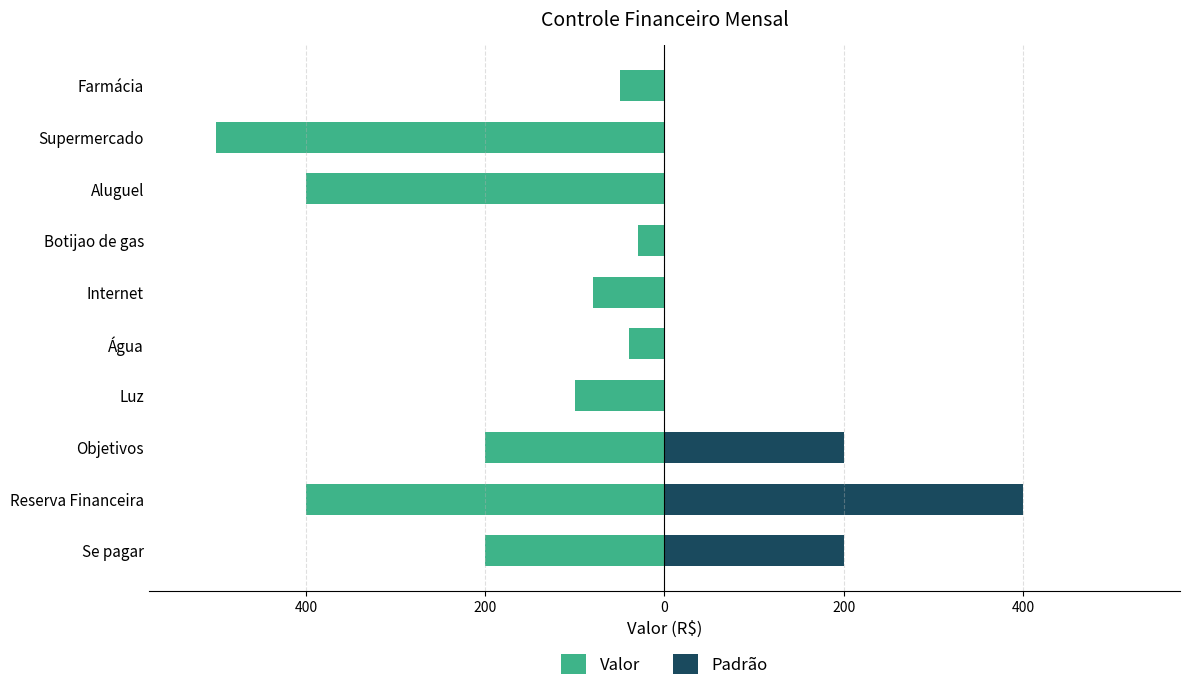

How many groups of bars are there?

10